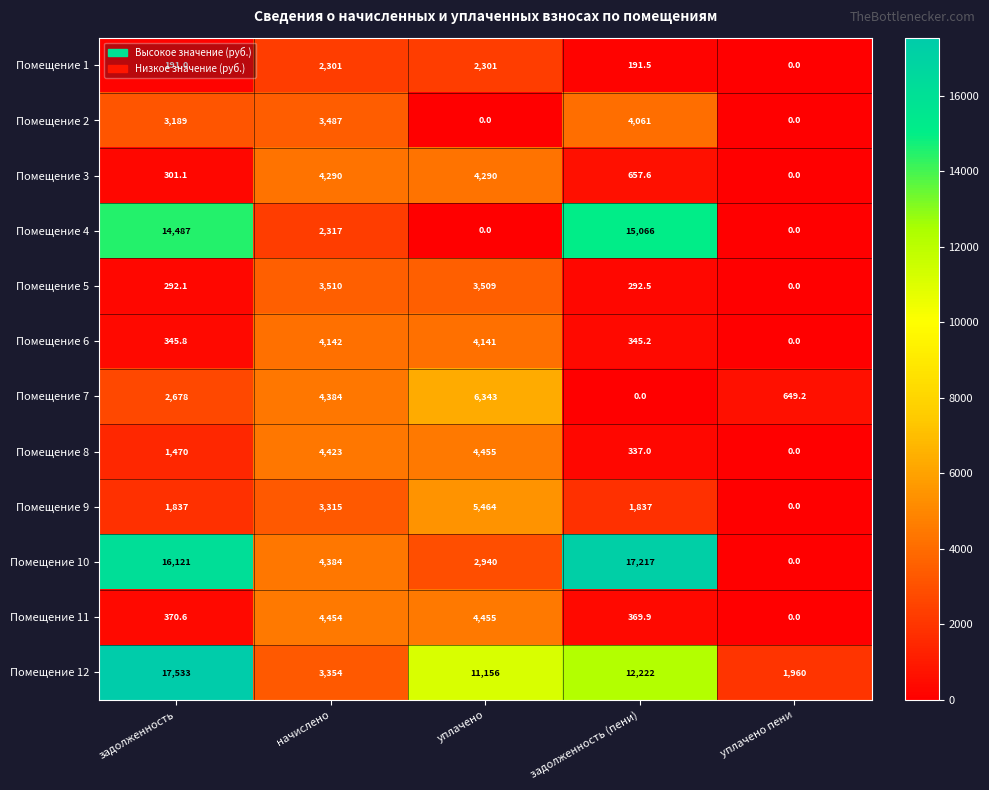

What is the total value across all series at задолженность (пени)?

52596.7